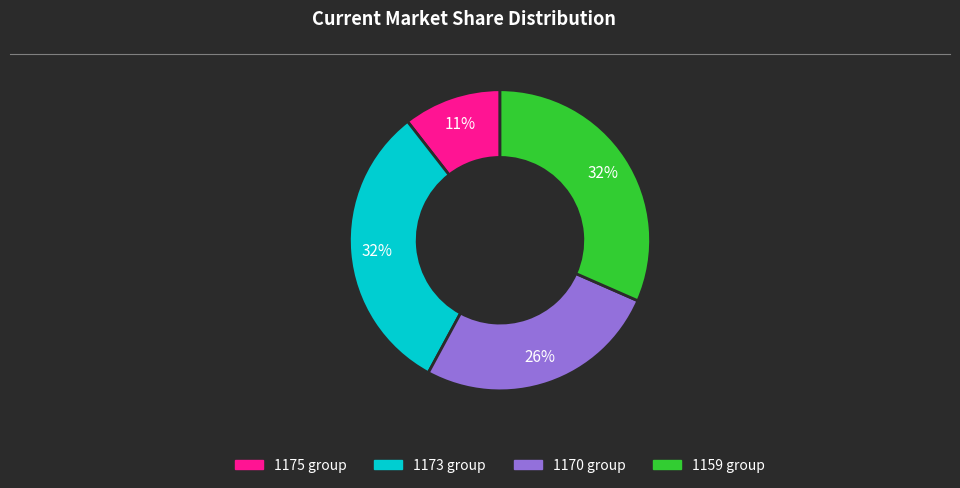

To the nearest percent, what is the average slice percentage?

25%